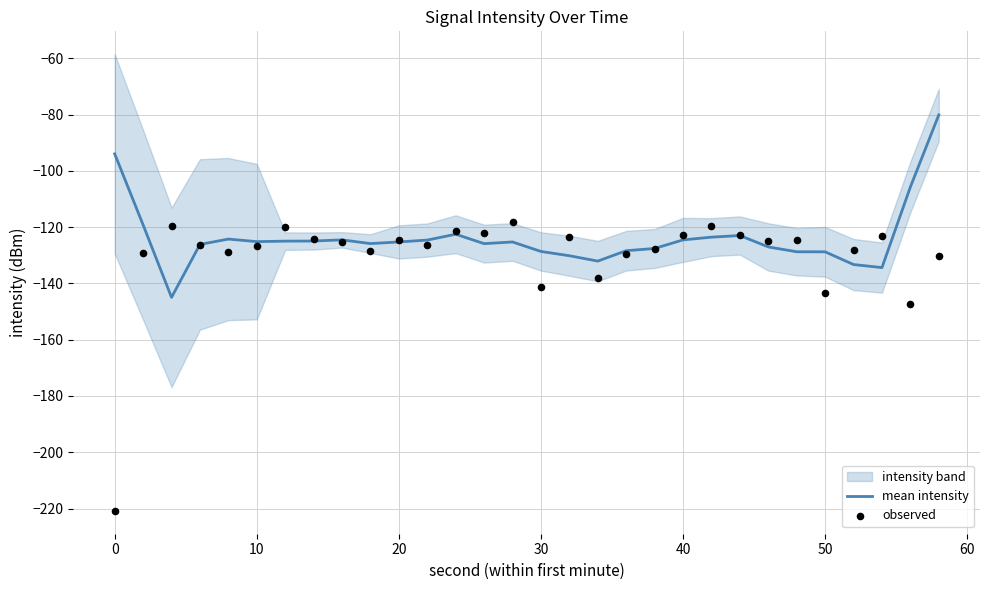

Is it true that mean intensity equals -40.7 at 30?

False